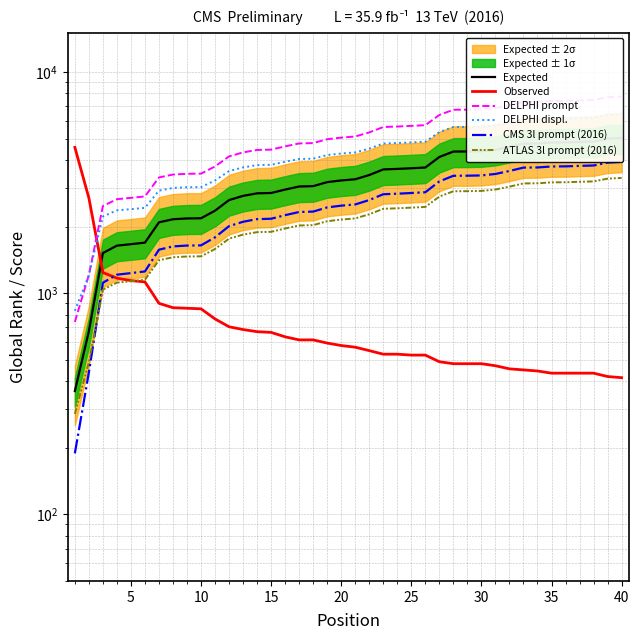

True or false: Observed has a value of 106.1 at 28.

False